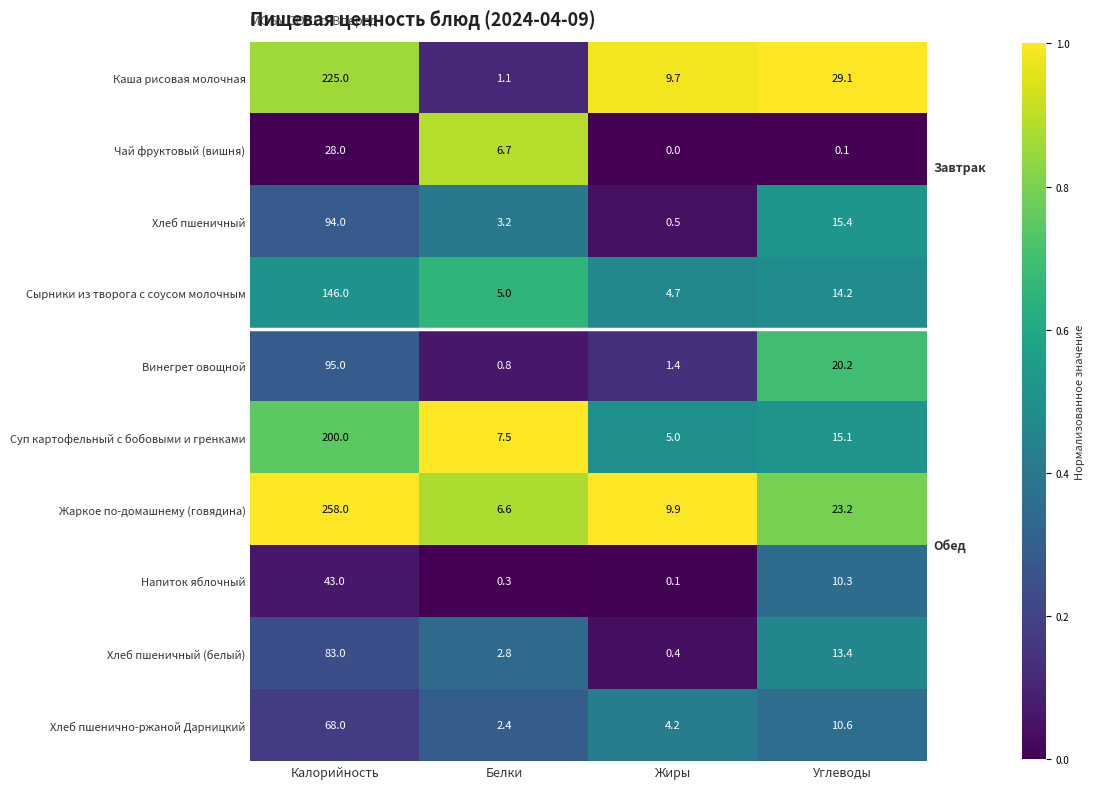

Which series has the widest spread of values?

Жаркое по-домашнему (говядина)